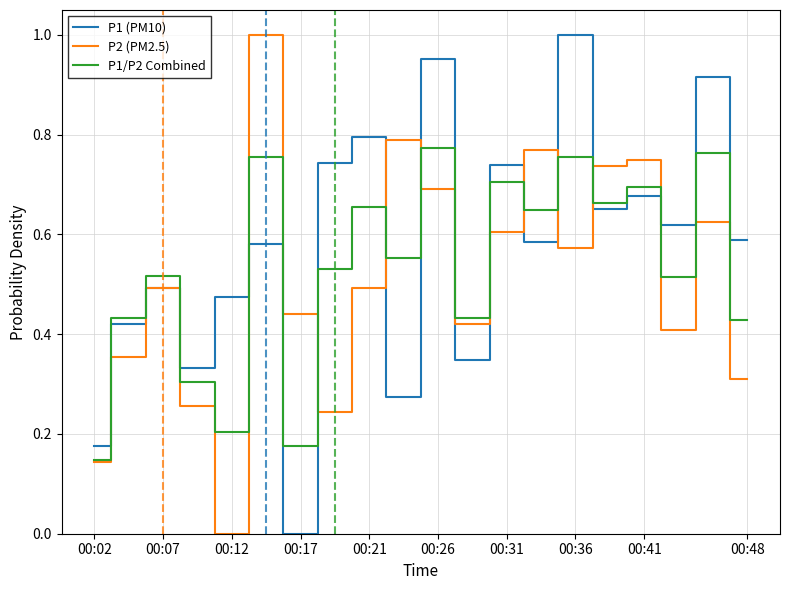

True or false: P1/P2 Combined and P1 (PM10) cross at least once.

True